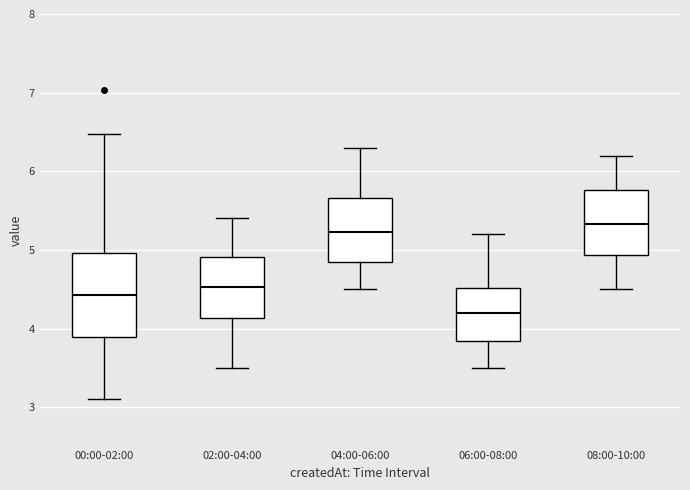

Reading left to right, transcribe this box plot: for each box, give where its median line is, the range the box spans, and where its two whiskers end, as read against the y-axis. The values are not printed on the chart, so give them approximately, as read against the axis.

00:00-02:00: median 4.4, box 3.9 to 5.0, whiskers 3.1 to 6.5
02:00-04:00: median 4.5, box 4.1 to 4.9, whiskers 3.5 to 5.4
04:00-06:00: median 5.2, box 4.9 to 5.7, whiskers 4.5 to 6.3
06:00-08:00: median 4.2, box 3.8 to 4.5, whiskers 3.5 to 5.2
08:00-10:00: median 5.3, box 4.9 to 5.8, whiskers 4.5 to 6.2